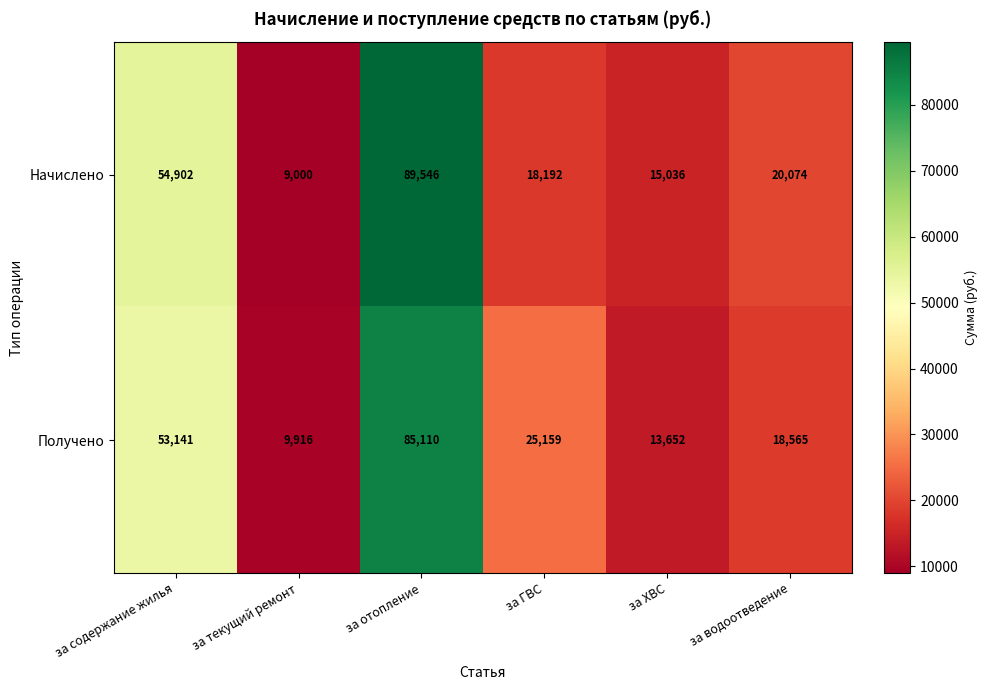

What is the difference between the second highest and second lowest values in the Получено series?

39489